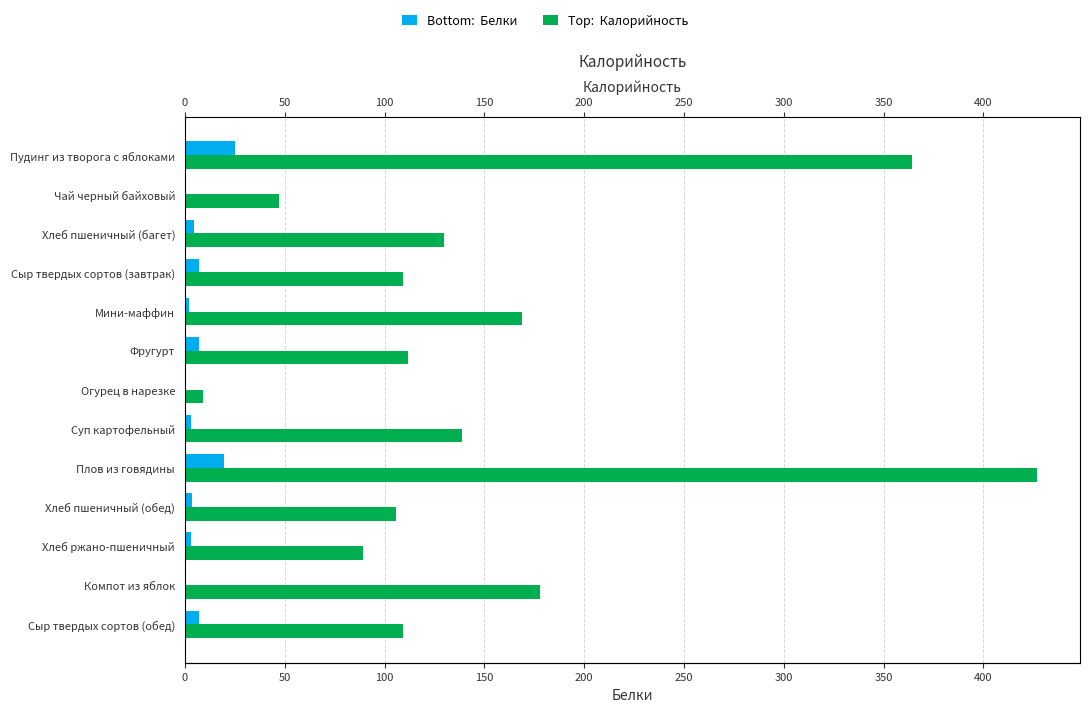

At Компот из яблок, list the series in order from largest to smallest.

Калорийность, Белки